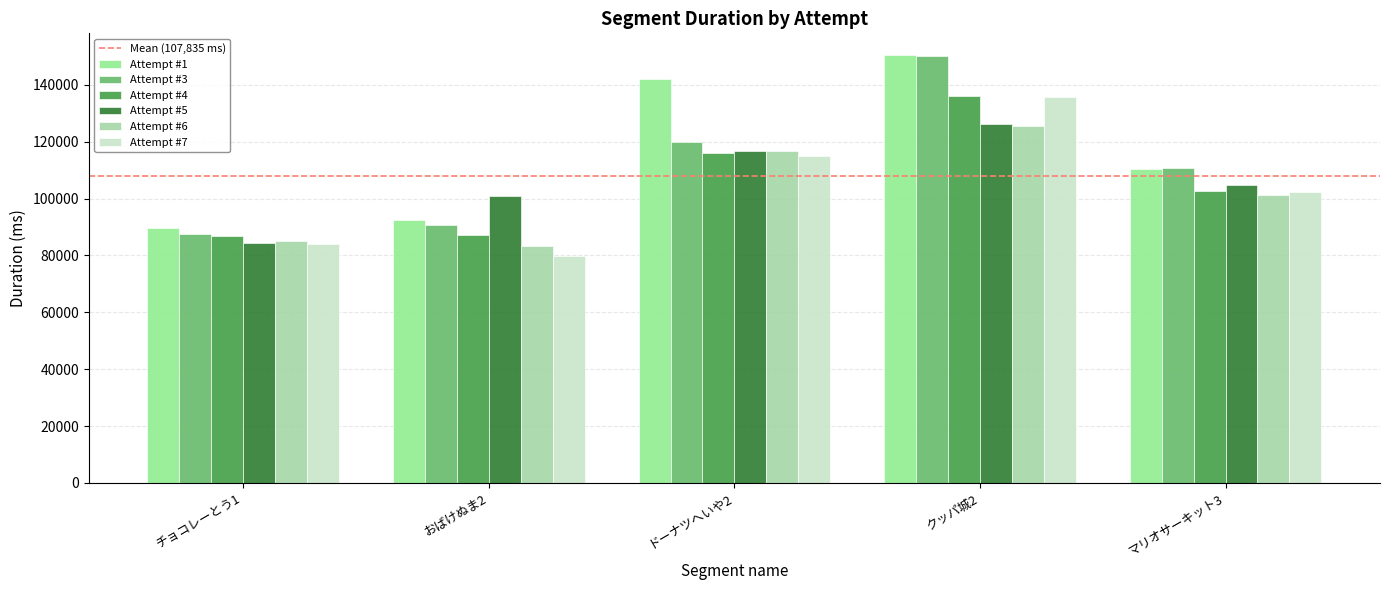

True or false: Attempt #7 has a value of 79916 at おばけぬま2.

True